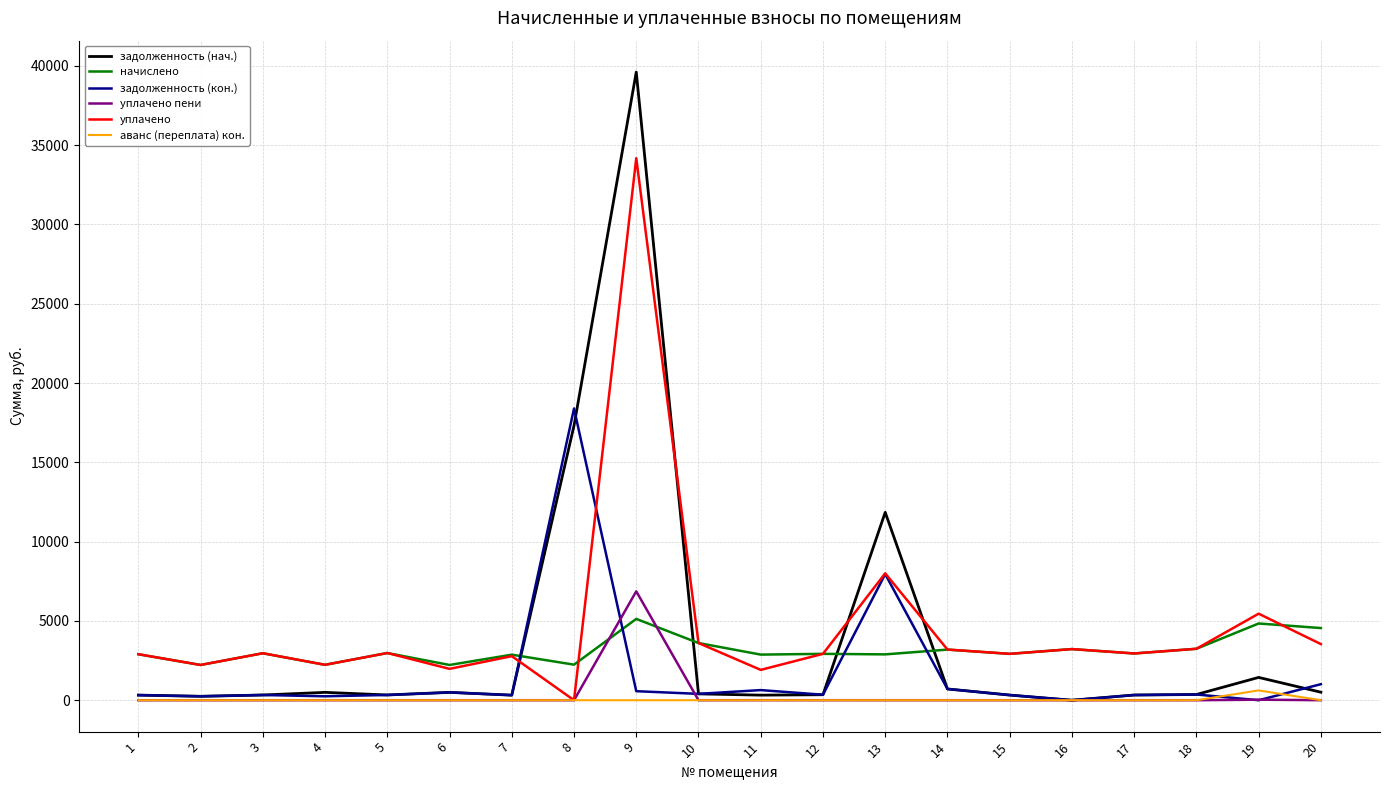

True or false: начислено has more than 1 points higher than both neighbors.

True